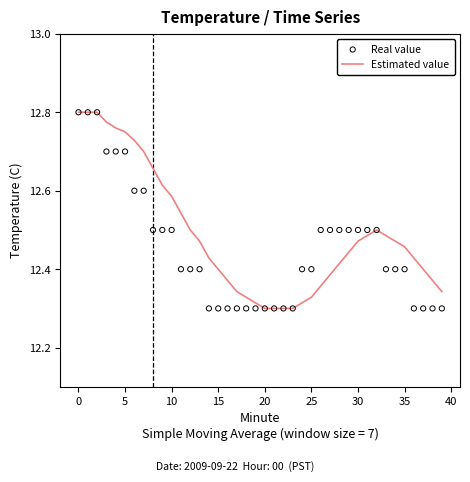

At how many categories does at least one series exceed 12?

40